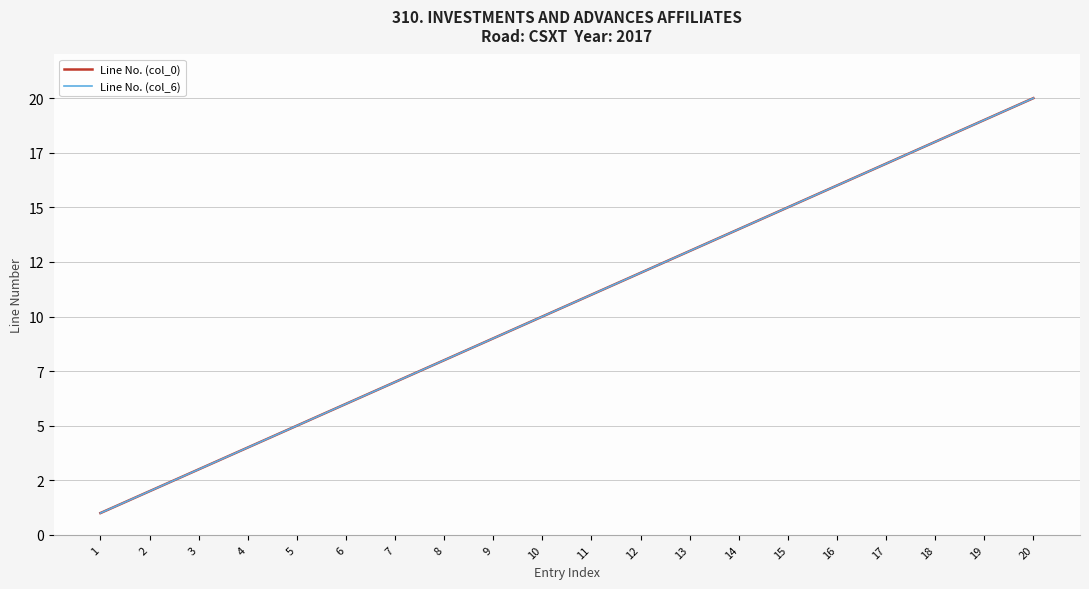

What is the difference between the maximum and second lowest values in the Line No. (col_0) series?

18